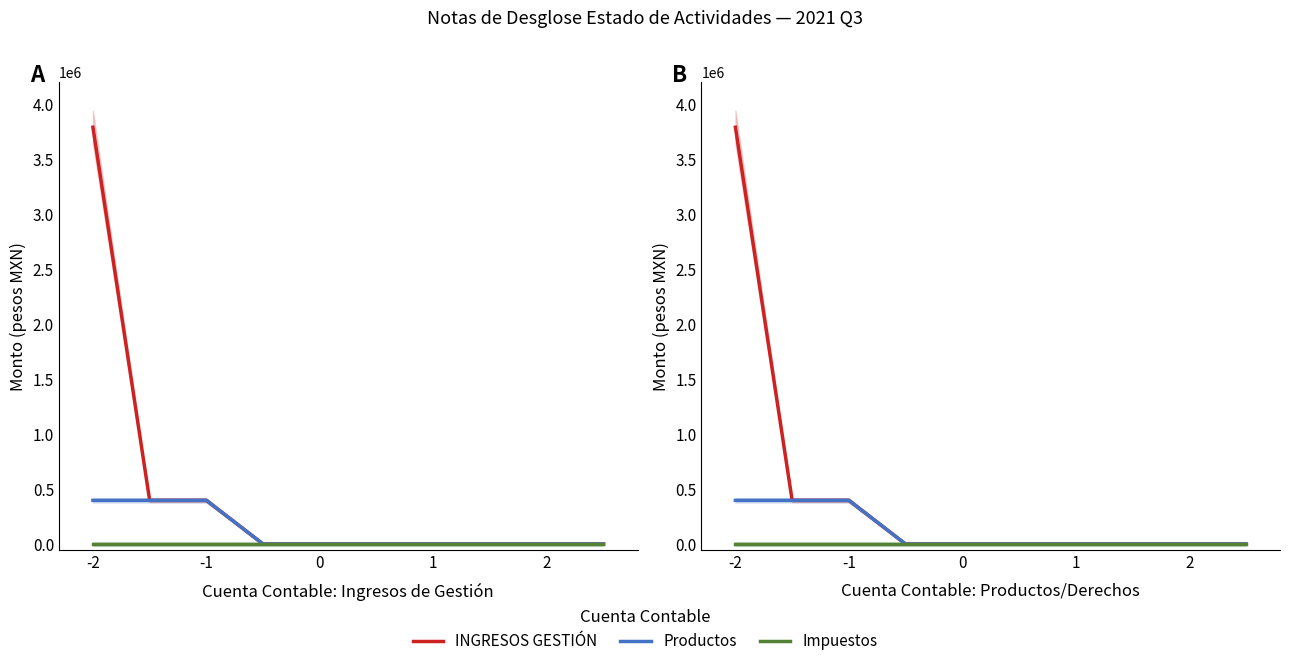

Reading left to right, list all the values displayed in this chart.

INGRESOS GESTIÓN: 3789843.2	397444.0	397444.0	0.0	0.0	0.0	0.0	0.0	0.0	0.0
Productos: 397444.0	397444.0	397444.0	0.0	0.0	0.0	0.0	0.0	0.0	0.0
Impuestos: 0.0	0.0	0.0	0.0	0.0	0.0	0.0	0.0	0.0	0.0